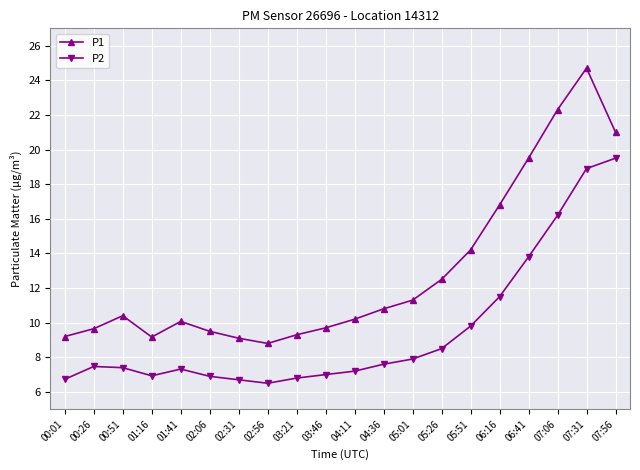

Rank the series by their maximum value, from highest to lowest.

P1, P2